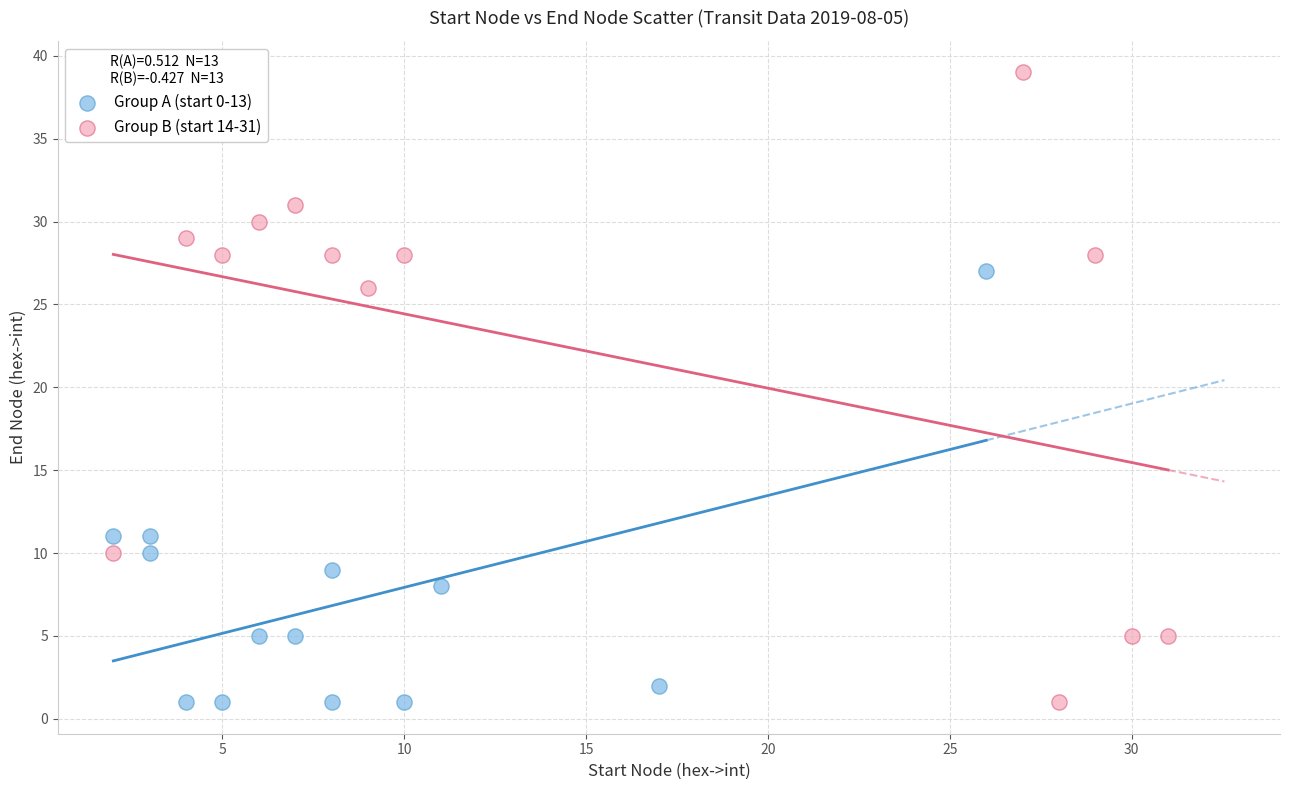

What are all the series names shown in the legend?

Group A (start 0-13), Group B (start 14-31)